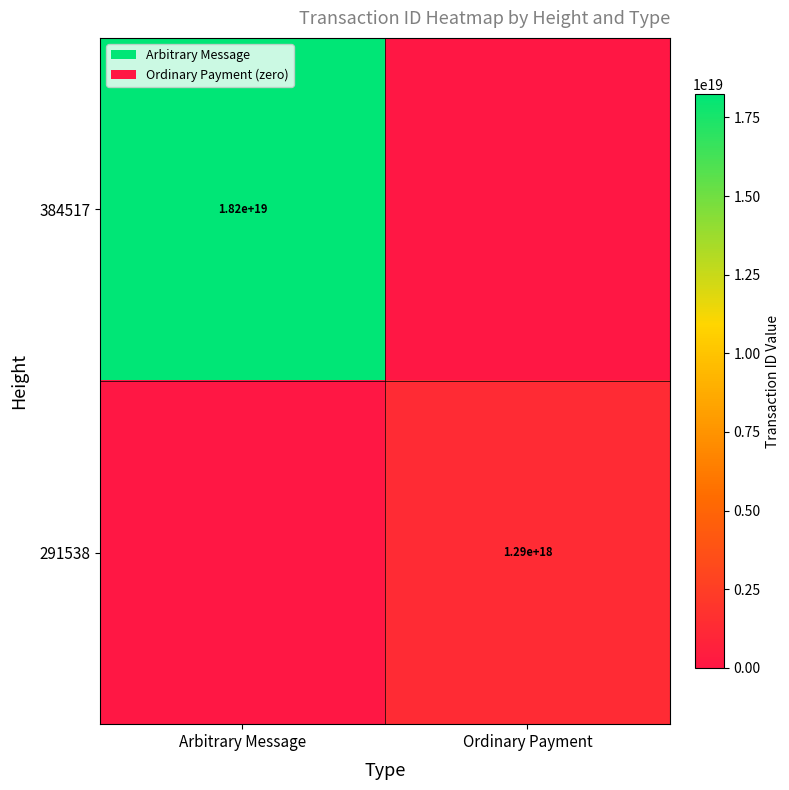

The value of 384517 at Arbitrary Message is 11299709272404488192. True or false?

False